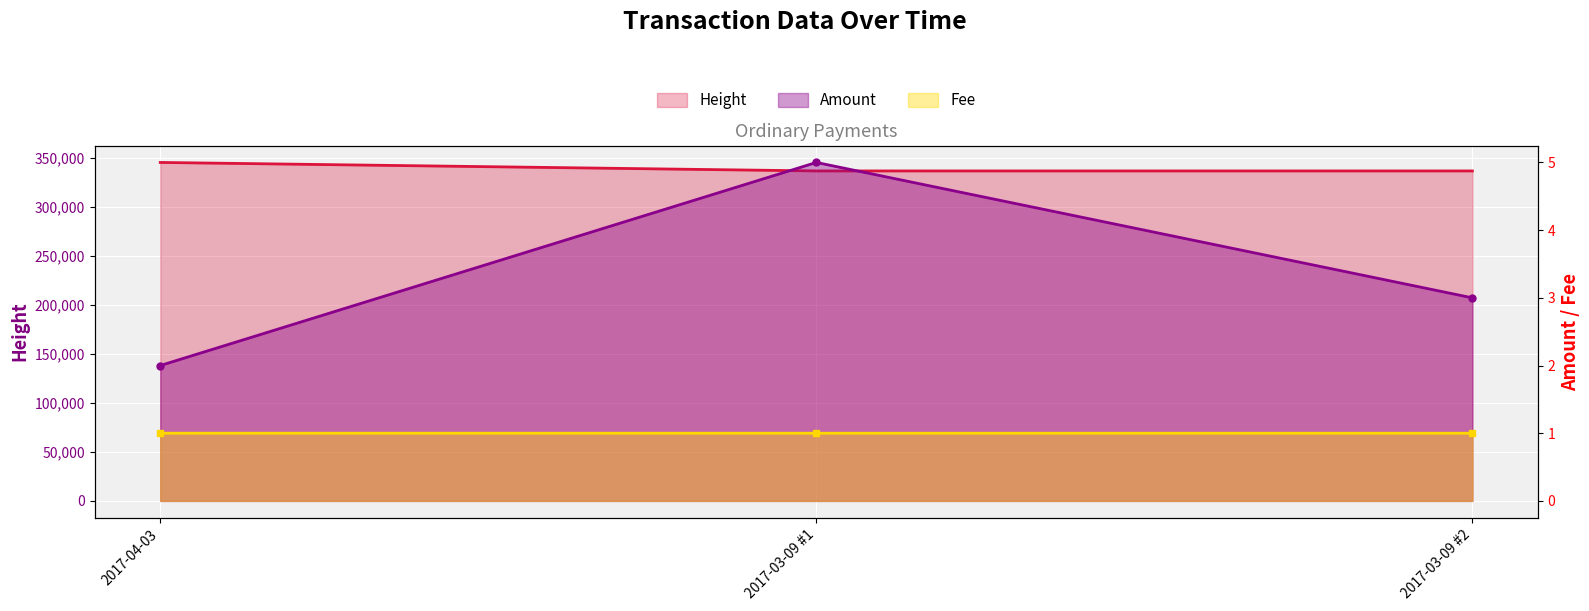

How many values in the Height series exceed 336414?

1